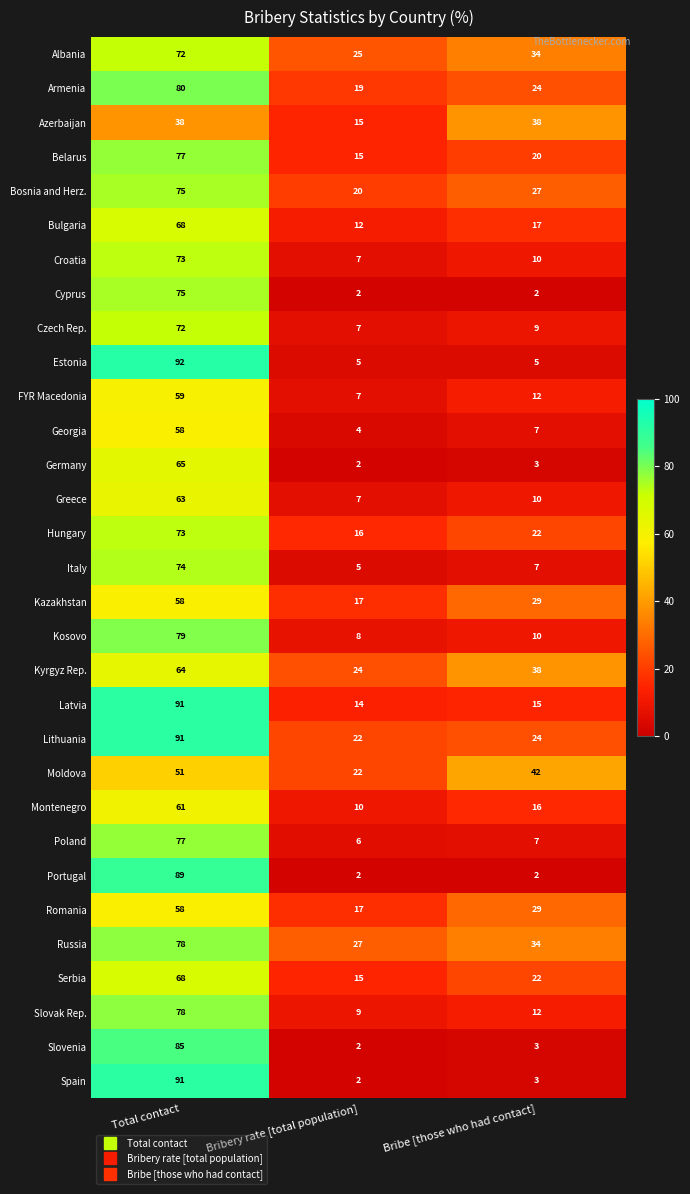

What is the maximum value shown in the chart?

92